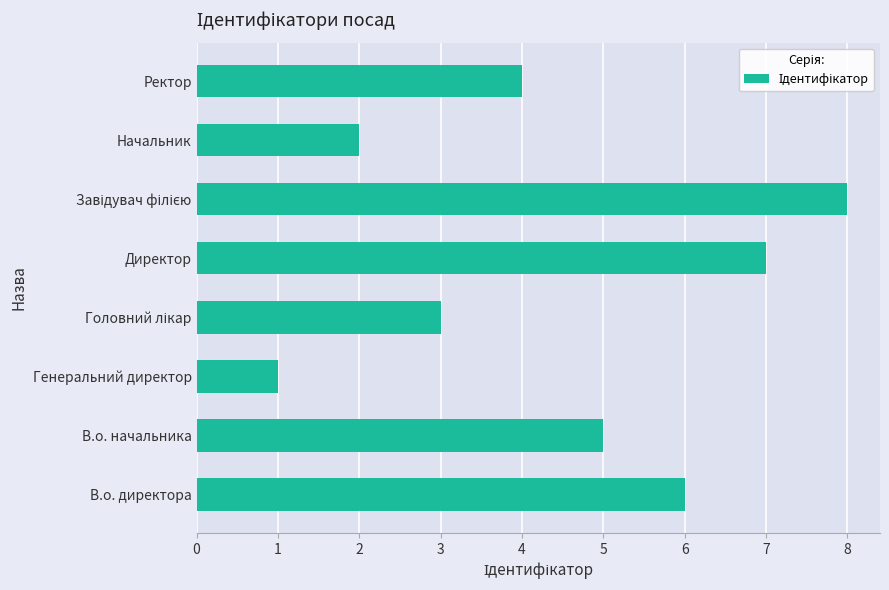

How many distinct data groups are displayed?

1